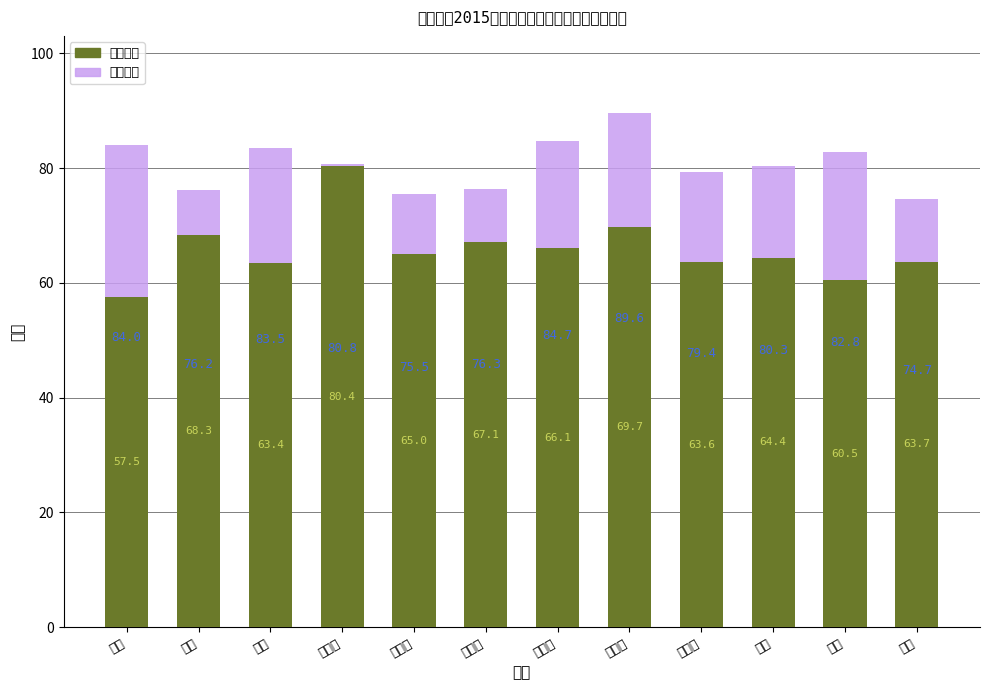

Which series has the largest range (max minus min)?

笔试成绩